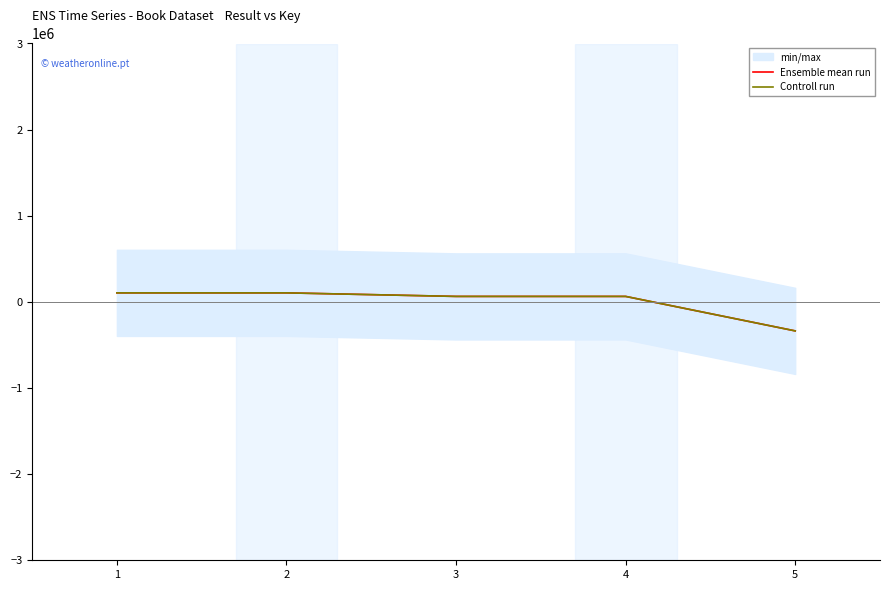

Is it true that Controll run equals 104808 at 2?

True